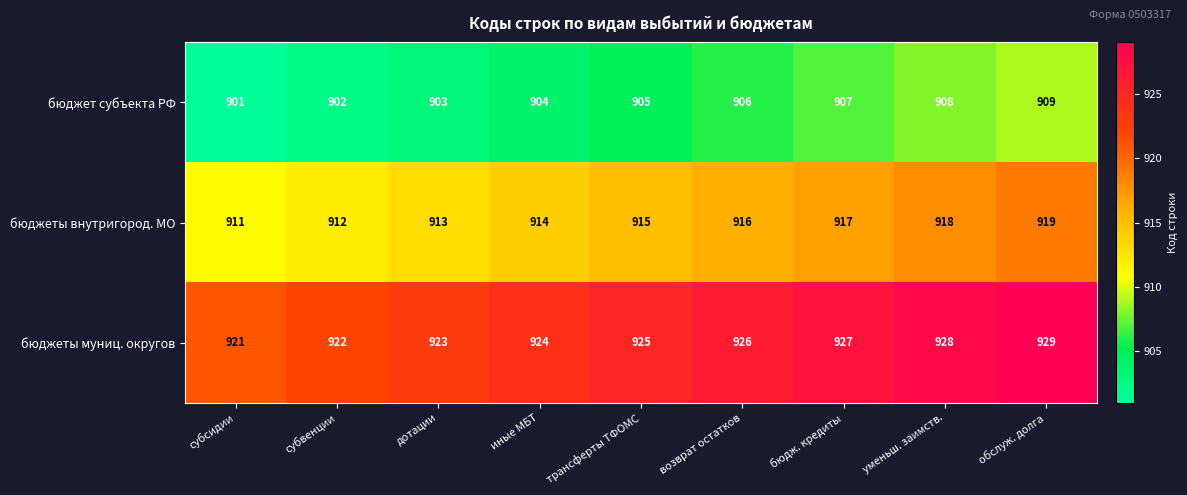

Reading left to right, transcribe all the data shown in this chart.

бюджет субъекта РФ: 901	902	903	904	905	906	907	908	909
бюджеты внутригород. МО: 911	912	913	914	915	916	917	918	919
бюджеты муниц. округов: 921	922	923	924	925	926	927	928	929